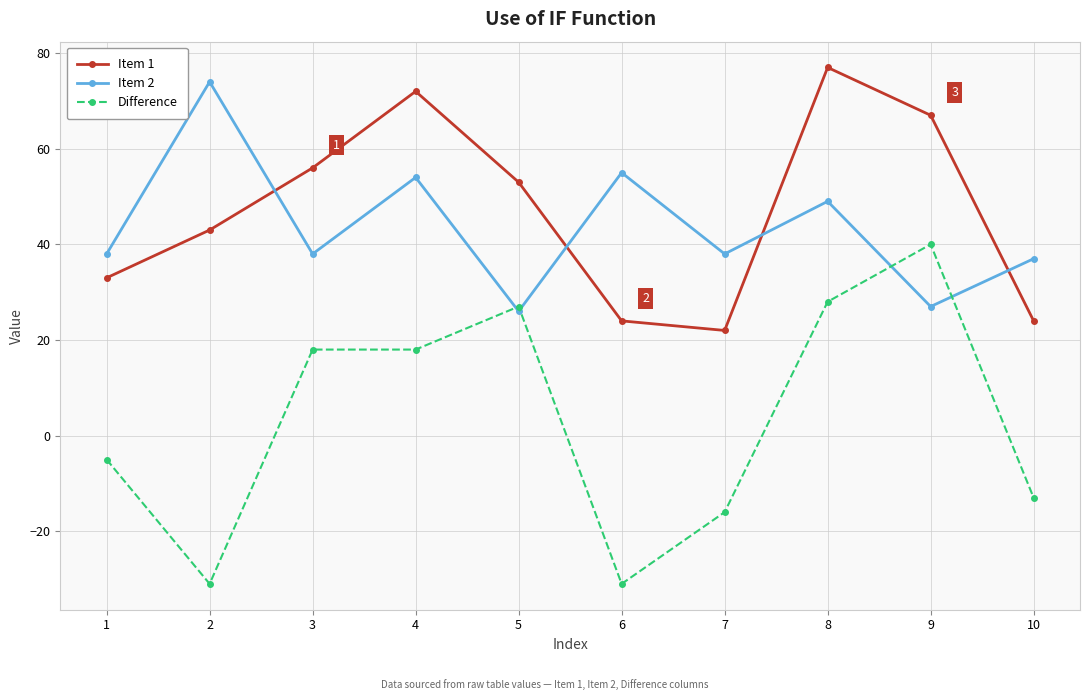

Does the chart display data point markers on the line(s)?

Yes